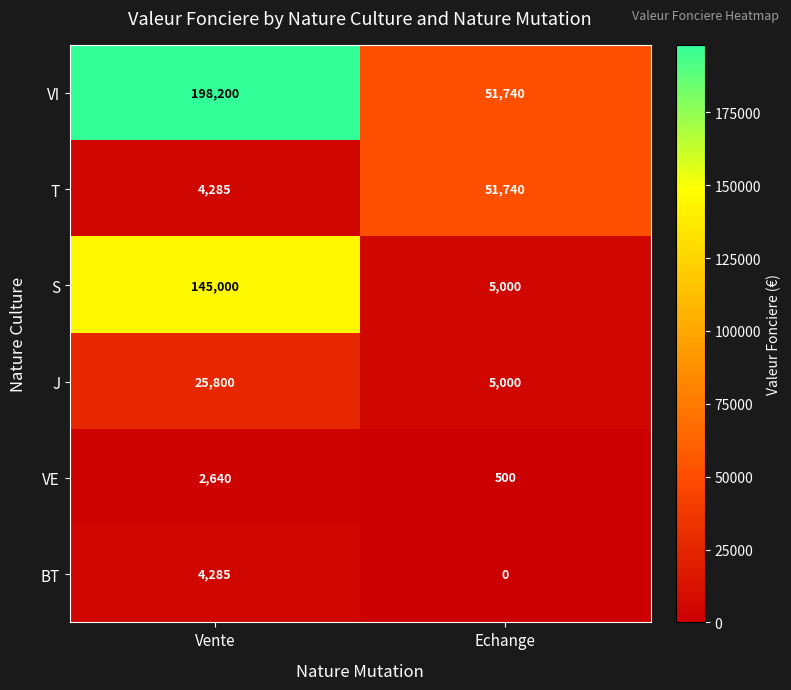

What is the difference between the J values at Vente and Echange?

20800